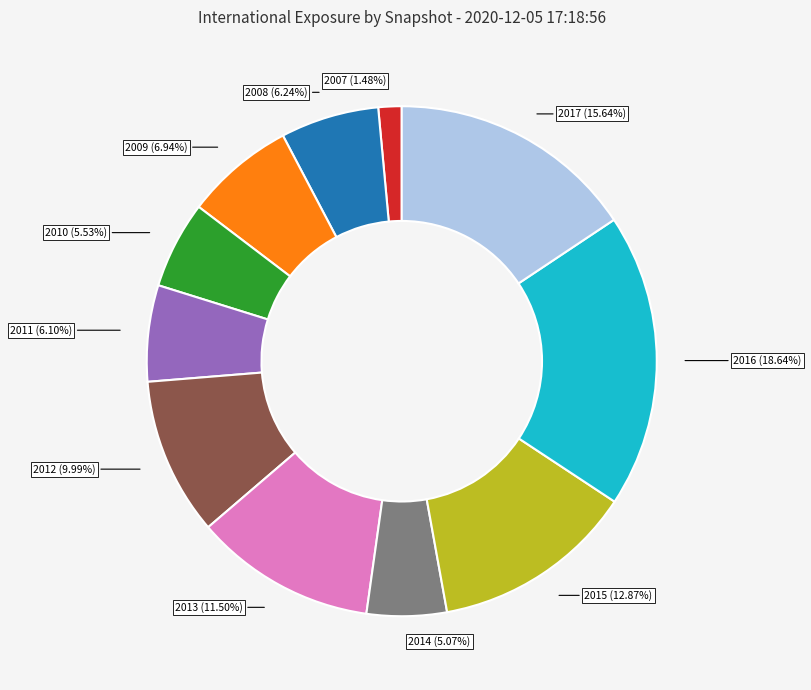

Is there any slice that represents more than half of the pie?

No